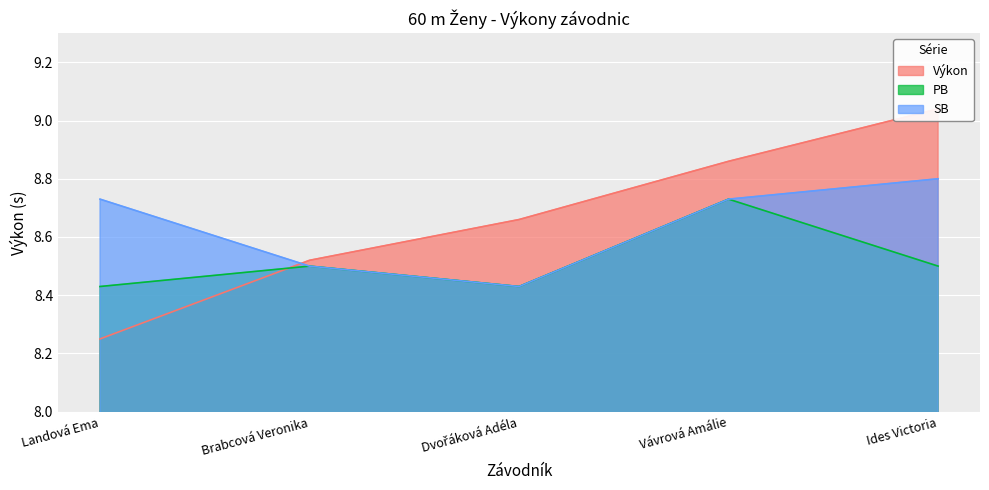

Which label corresponds to the smallest value in the chart?

Landová Ema